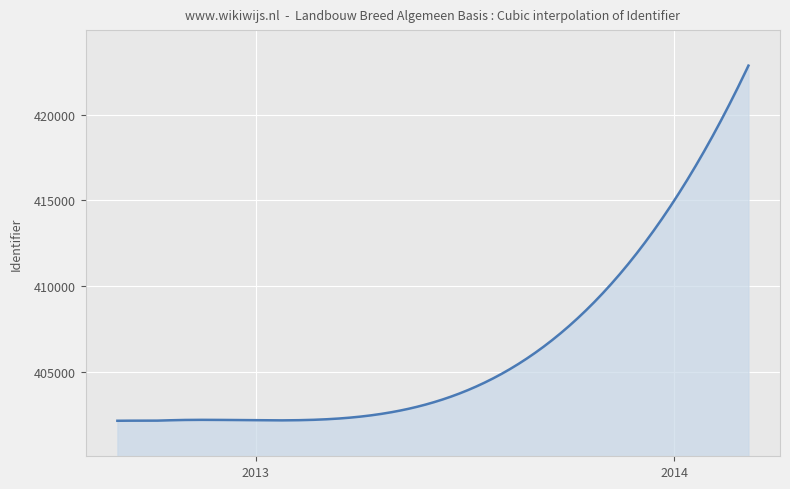

What is the difference between the maximum and minimum values?

20697.5